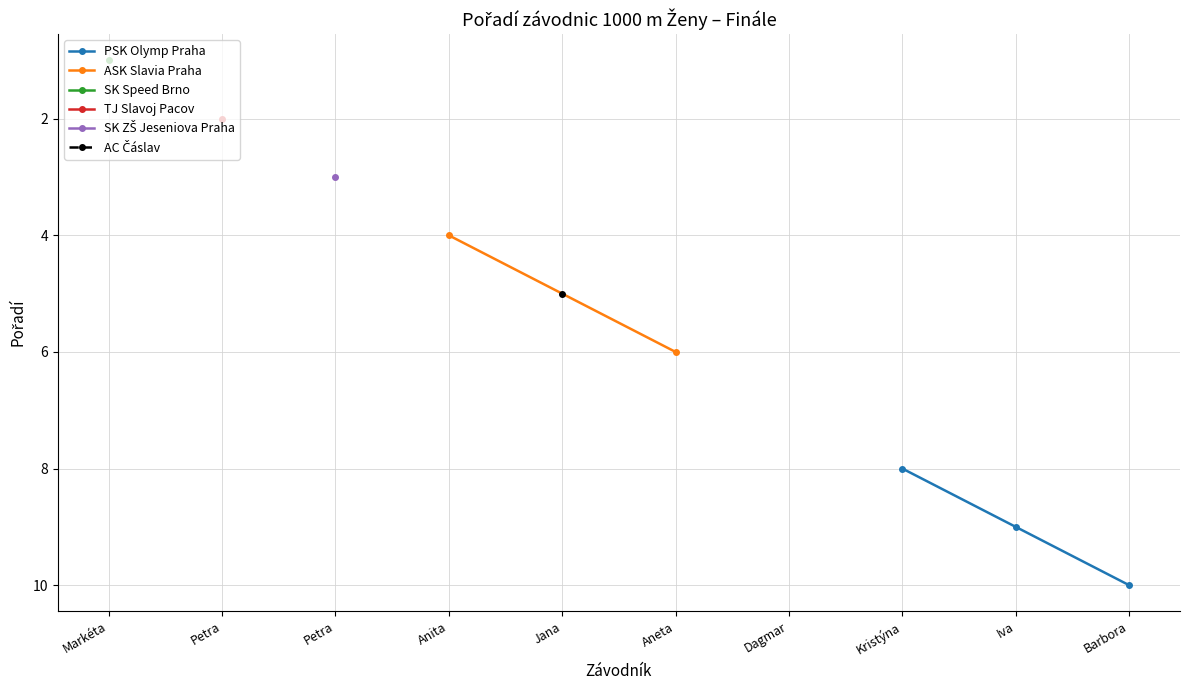

The PSK Olymp Praha series shows 5 at Iva. True or false?

False